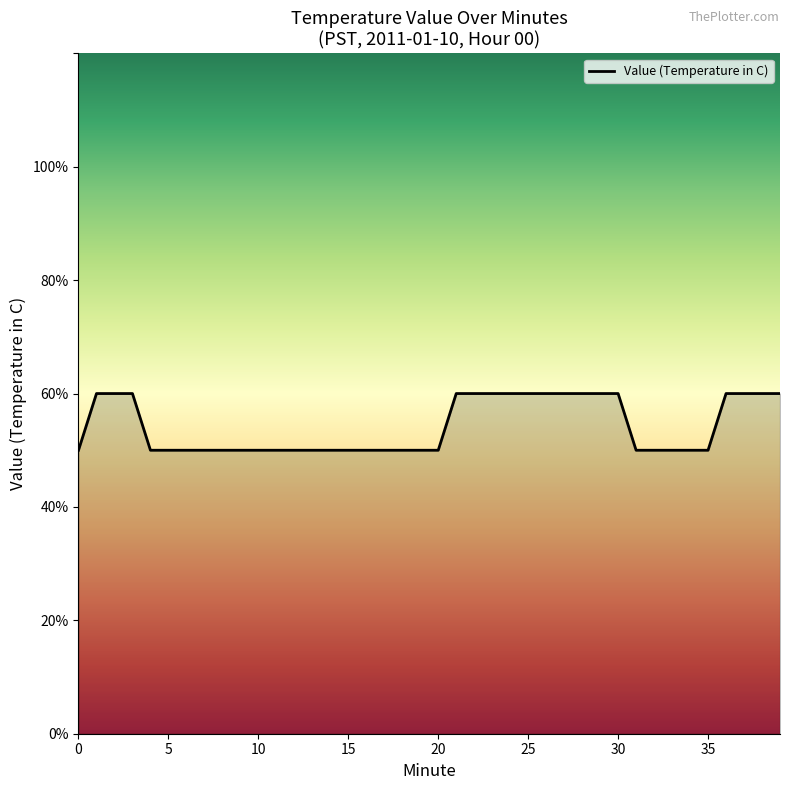

What is the maximum value shown in the chart?

0.6